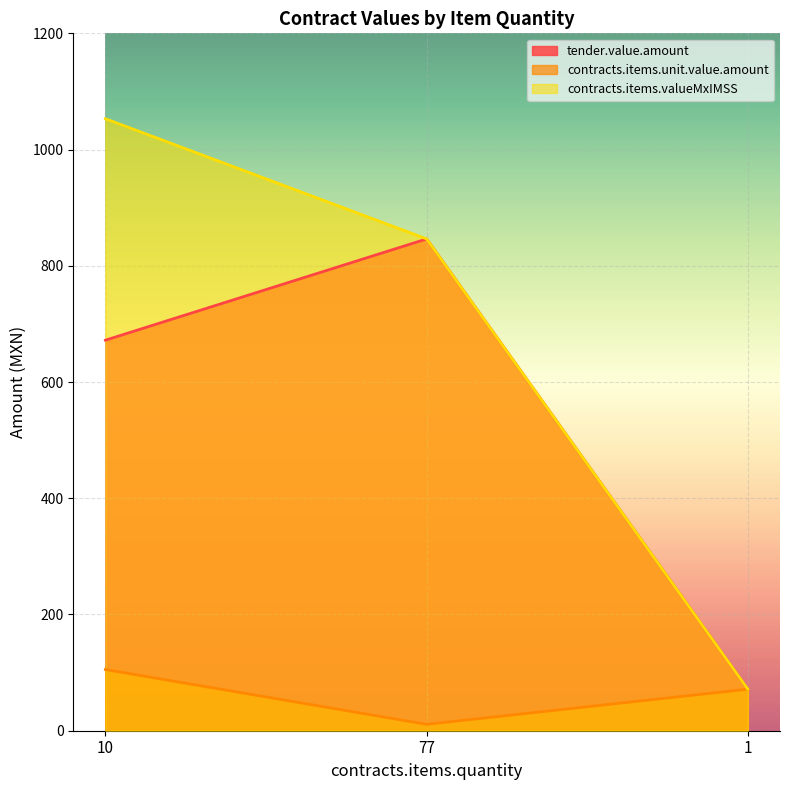

What is the difference between the second highest and minimum values in the contracts.items.valueMxIMSS series?

774.7